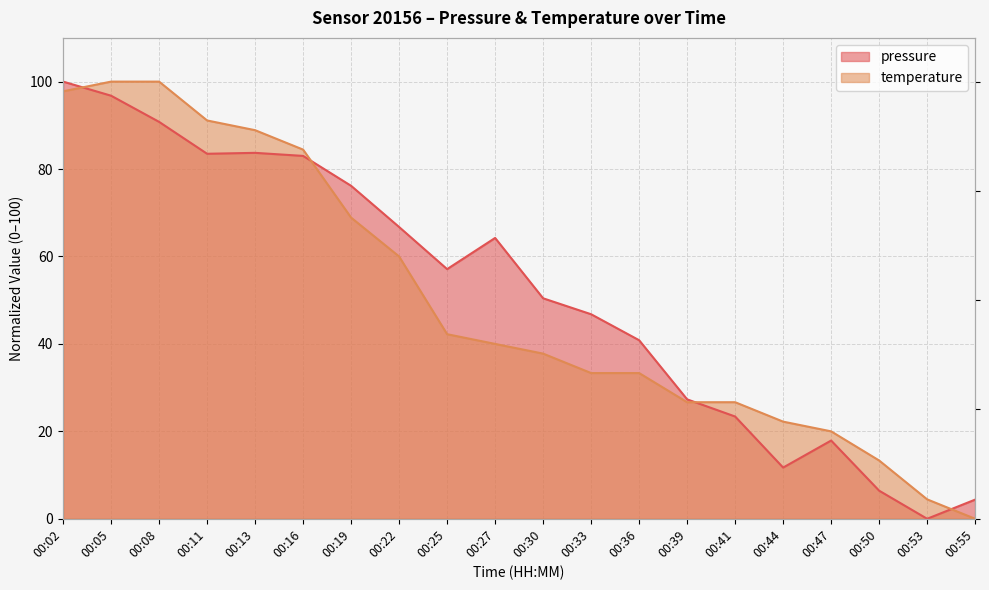

How many intersections are there between pressure and temperature?

4